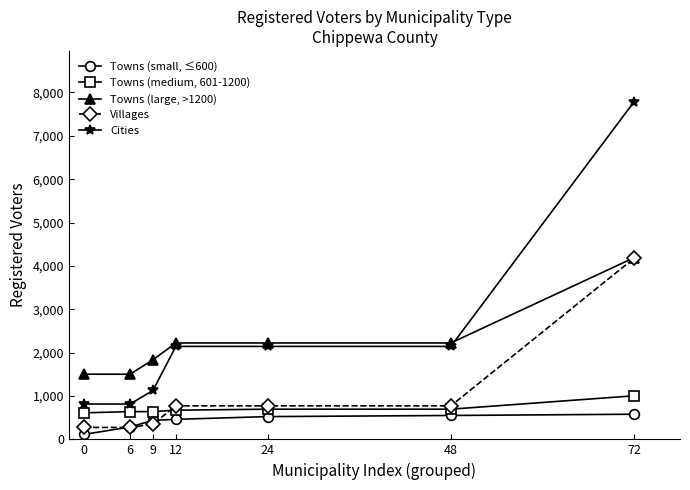

At which category is the sum across all series the highest?

72